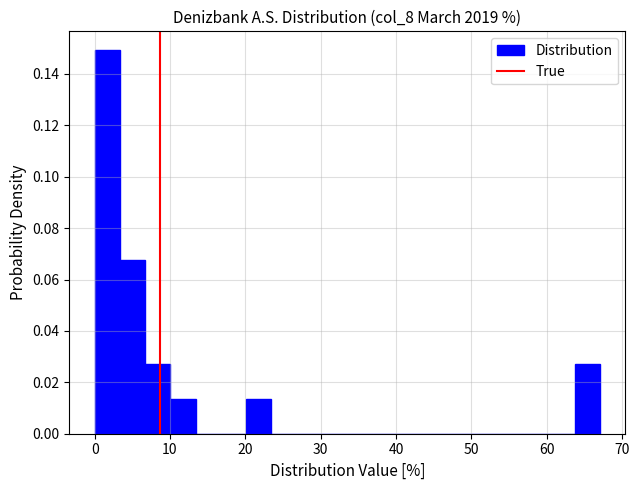

Read against the x-axis, roughly where is the centre of the tallest bar?

2